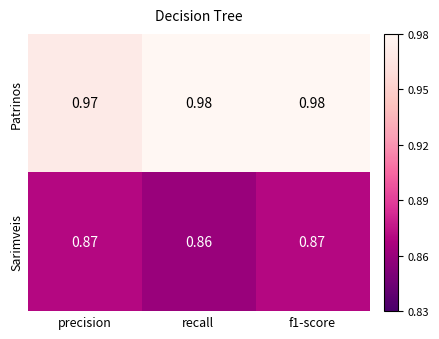

Rank the series by their maximum value, from lowest to highest.

Sarimveis, Patrinos